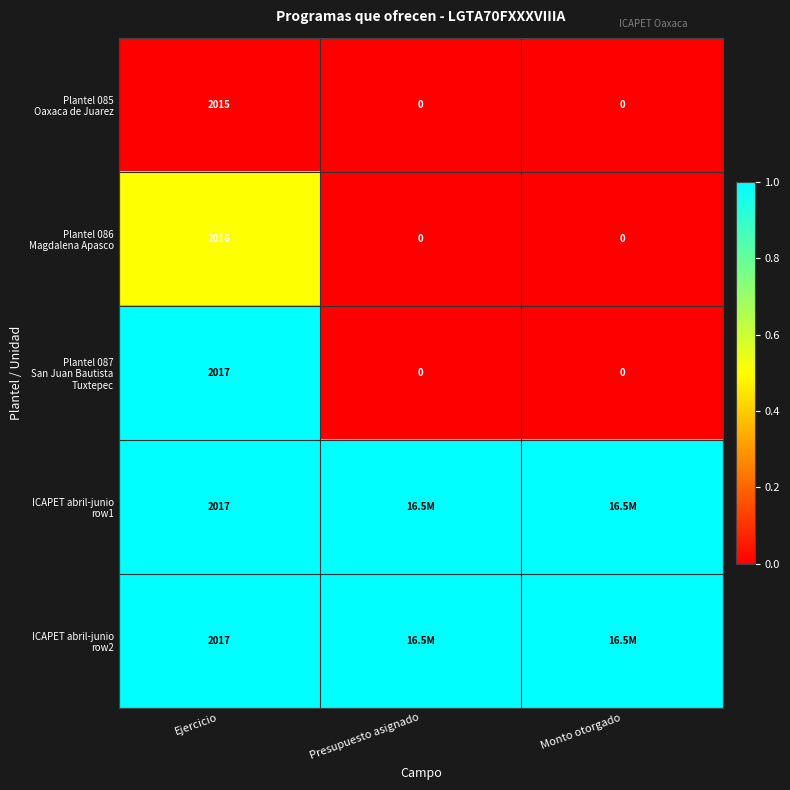

What is the difference between the maximum and minimum values in the Plantel 086 Magdalena Apasco series?

0.5